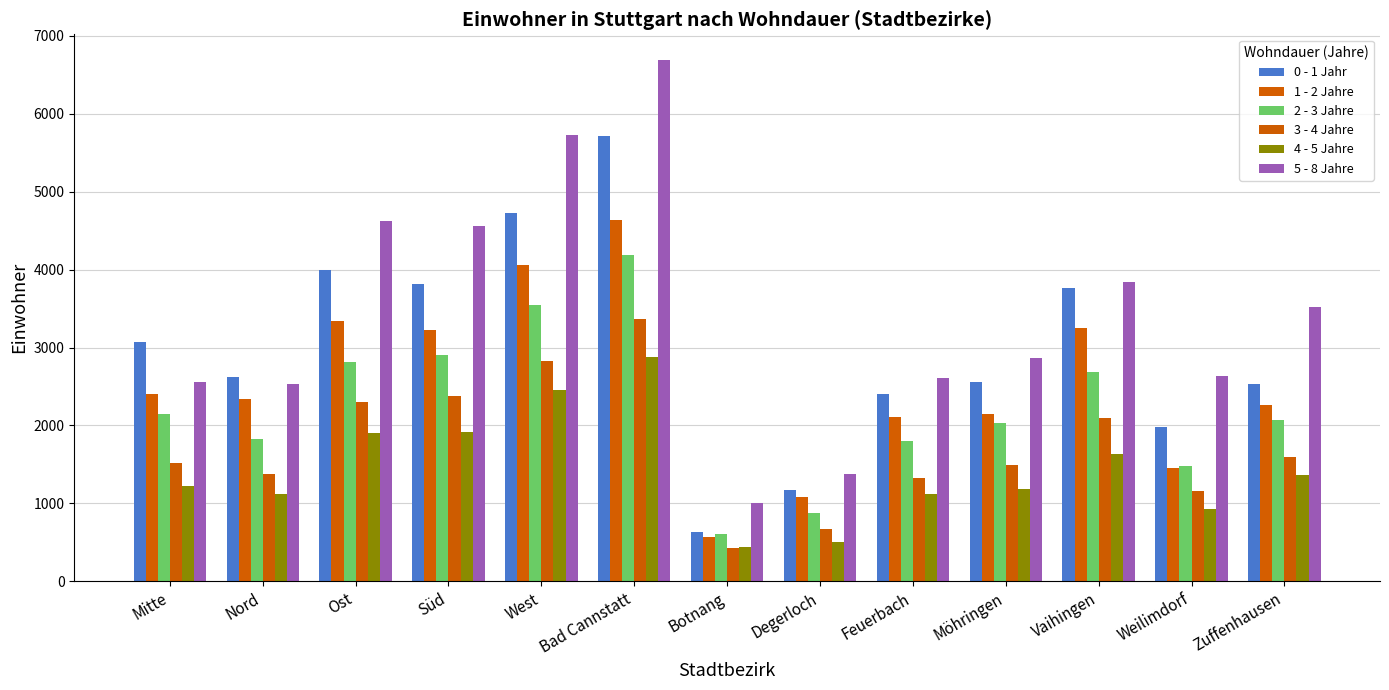

The 1 - 2 Jahre series shows 3101 at Feuerbach. True or false?

False